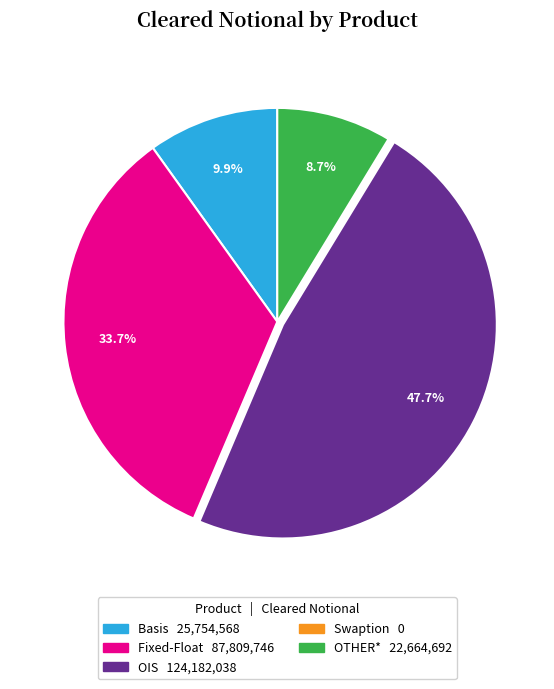

Does Fixed-Float account for over 50% of the chart?

No